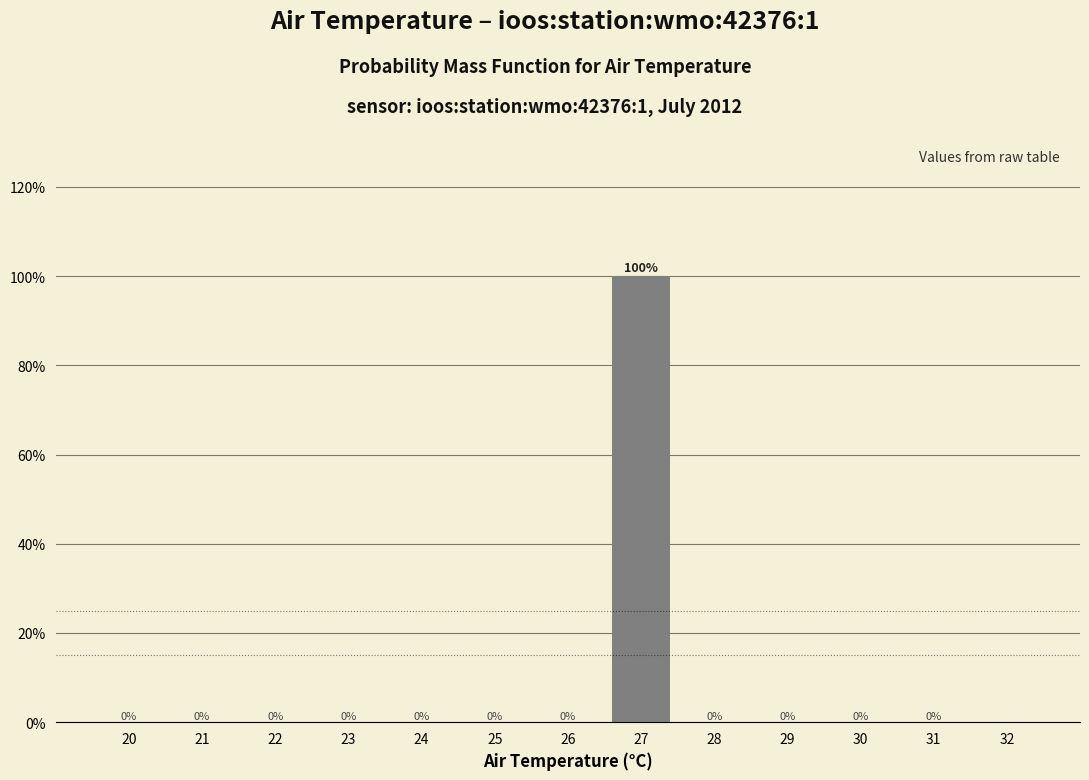

Reading left to right, transcribe all the data shown in this chart.

20=0	21=0	22=0	23=0	24=0	25=0	26=0	27=100	28=0	29=0	30=0	31=0